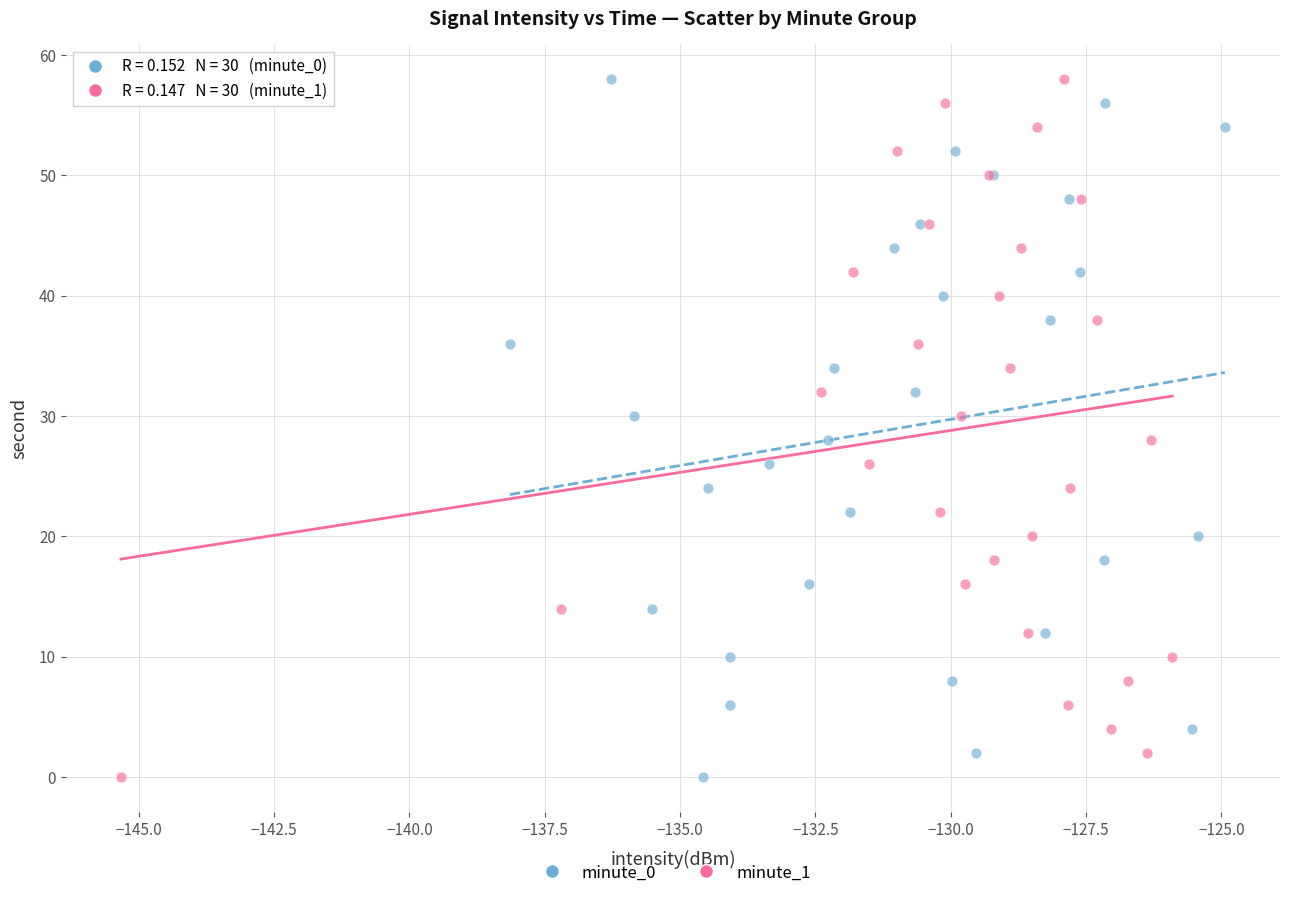

What are all the series names shown in the legend?

minute_0, minute_1